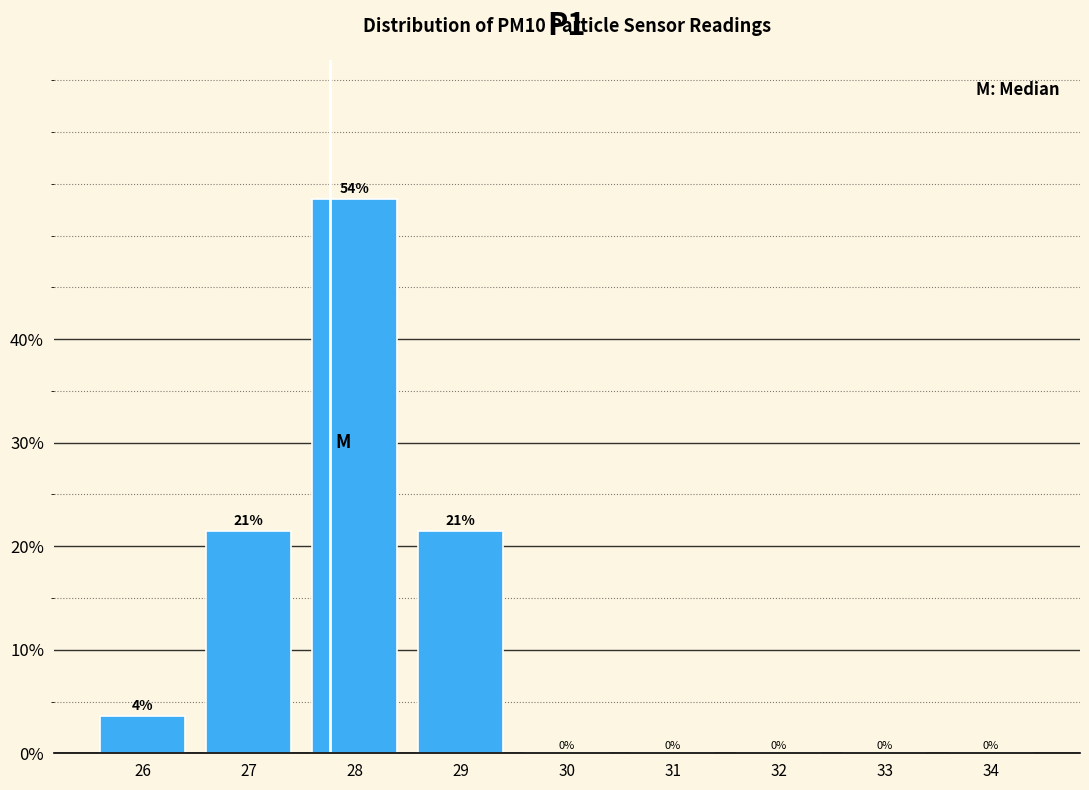

Between 31 and 27, which is larger?

27